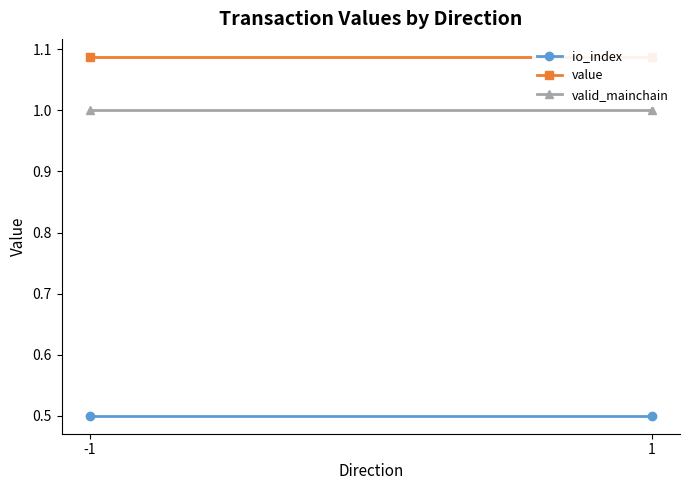

The value series shows 1.1 at 1. True or false?

True